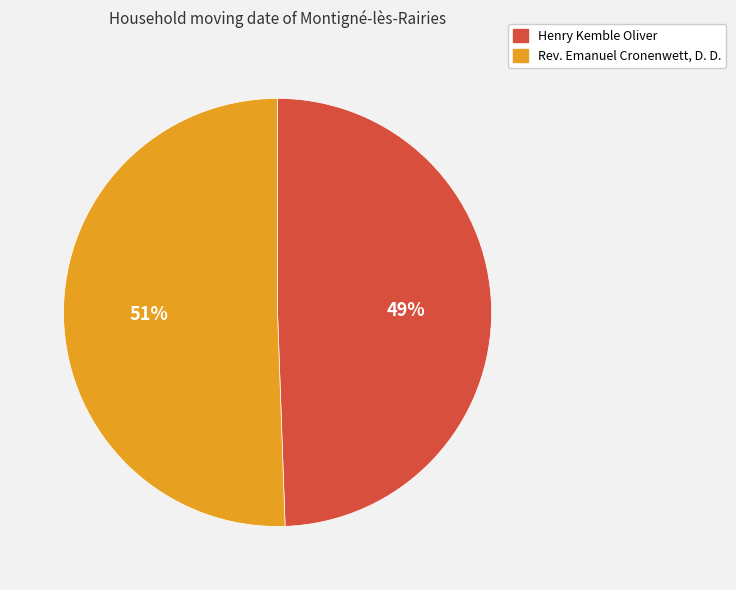

Count the number of slices in the pie.

2